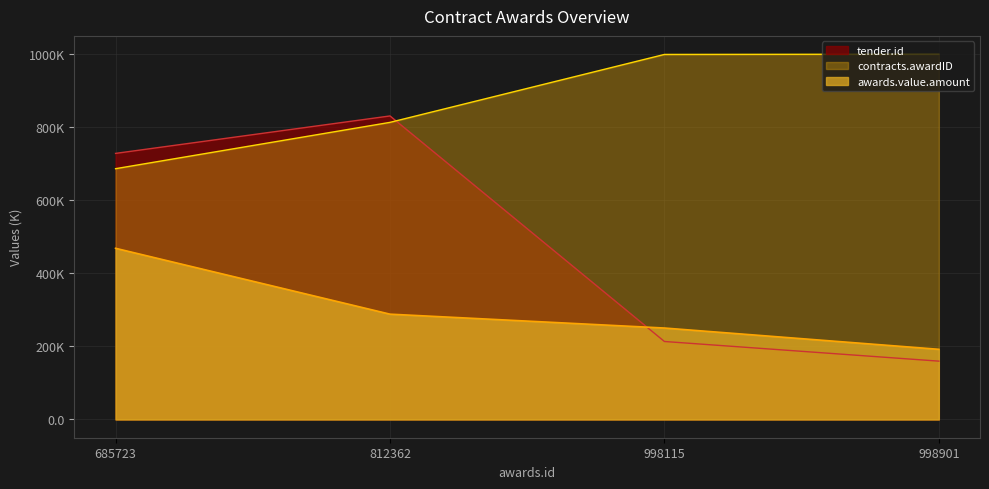

Rank the categories by awards.value.amount value from highest to lowest.

685723, 812362, 998115, 998901